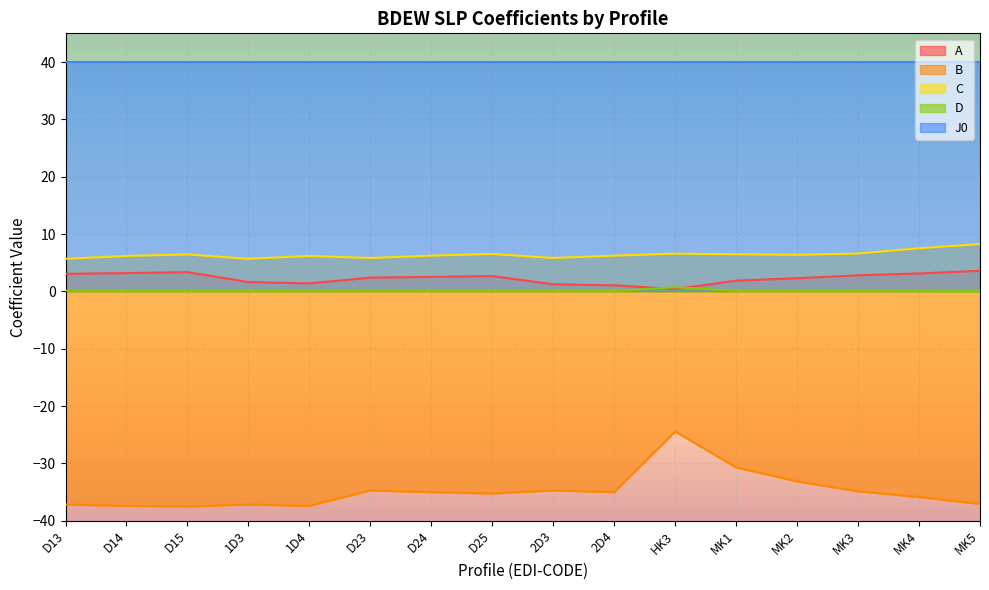

The value of B at 2D3 is -16.6. True or false?

False